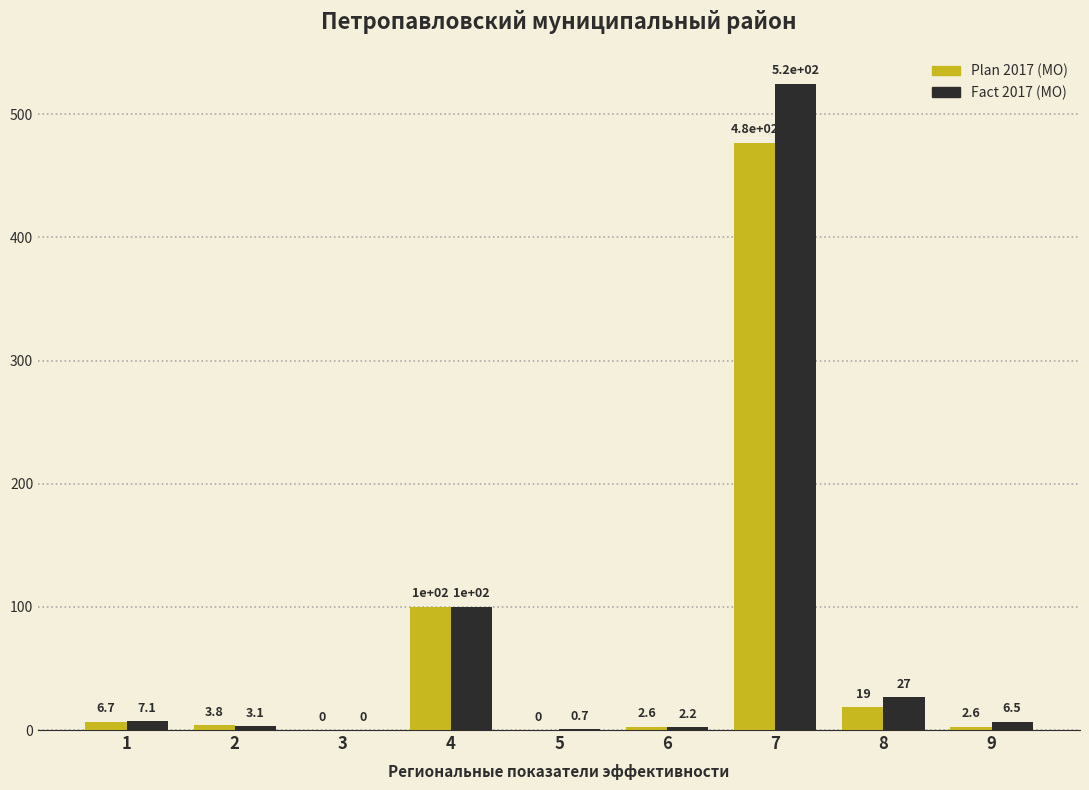

At which category is the sum across all series the highest?

7